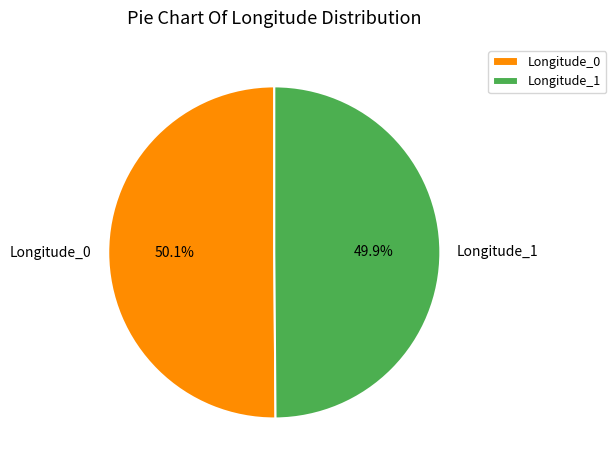

The Longitude_1 slice represents 57% of the pie. True or false?

False